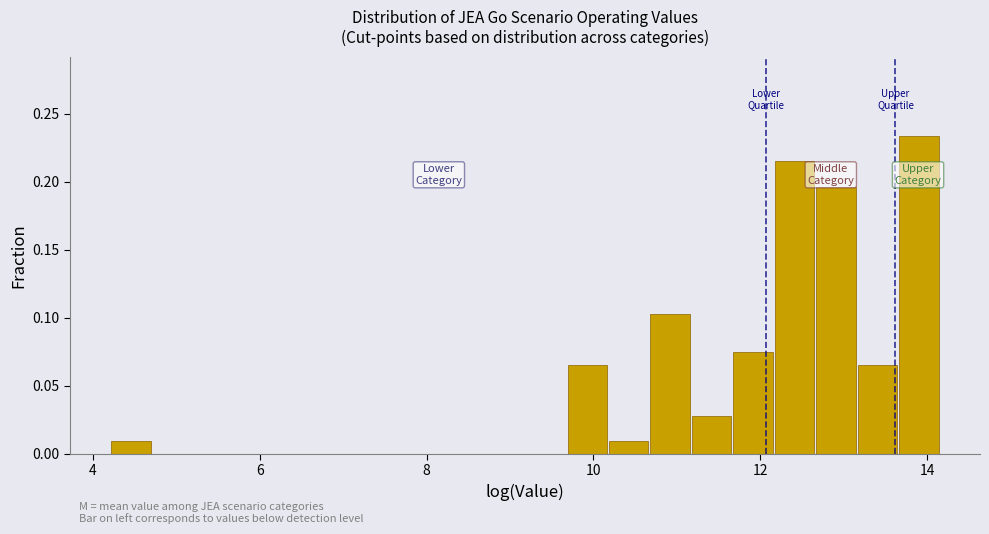

Around what value on the x-axis is the tallest bar? Give the approximate position of its centre, as read against the axis.

14.0